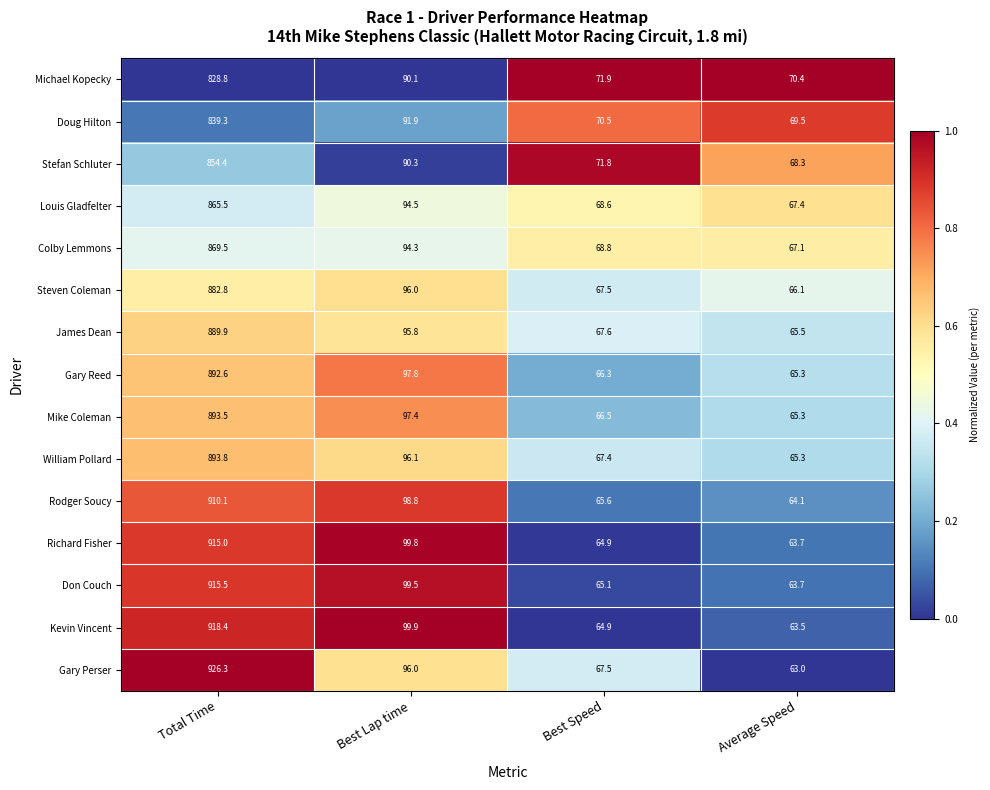

What is the spread (max minus min) of values at Best Speed?

7.0